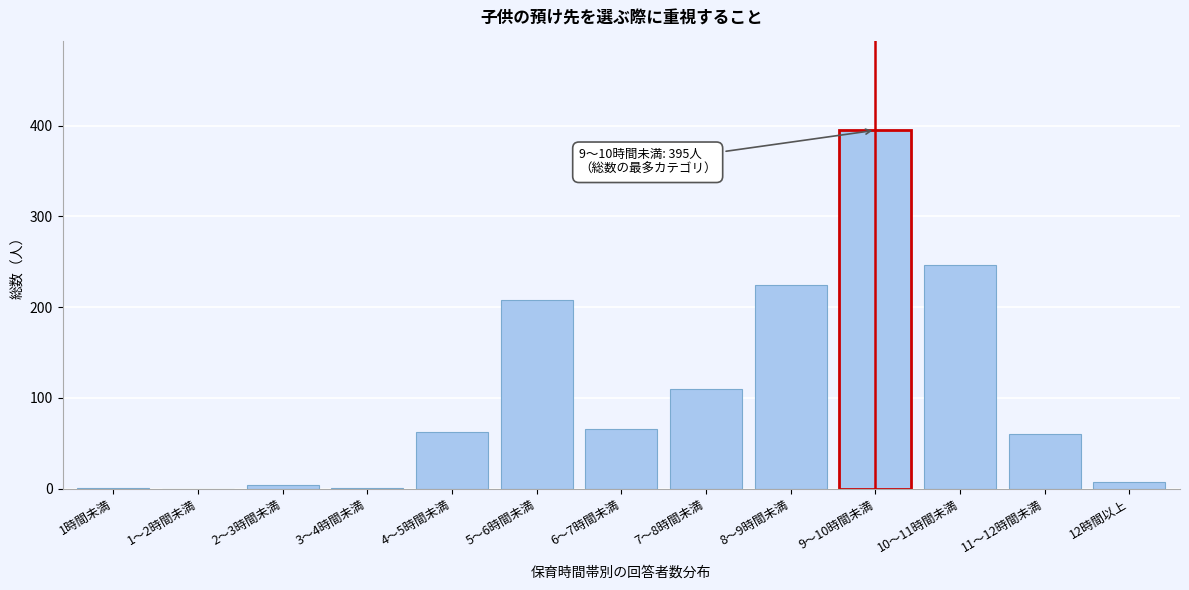

What is the greatest value displayed?

395